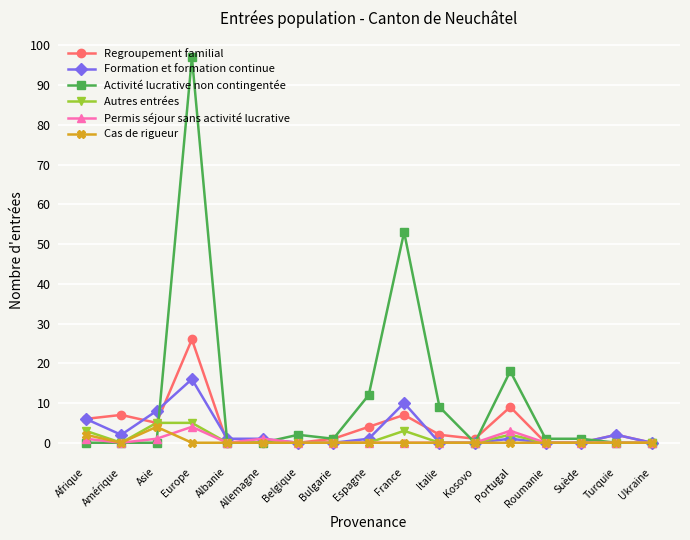

Where is Activité lucrative non contingentée nearest to the value 48?

France